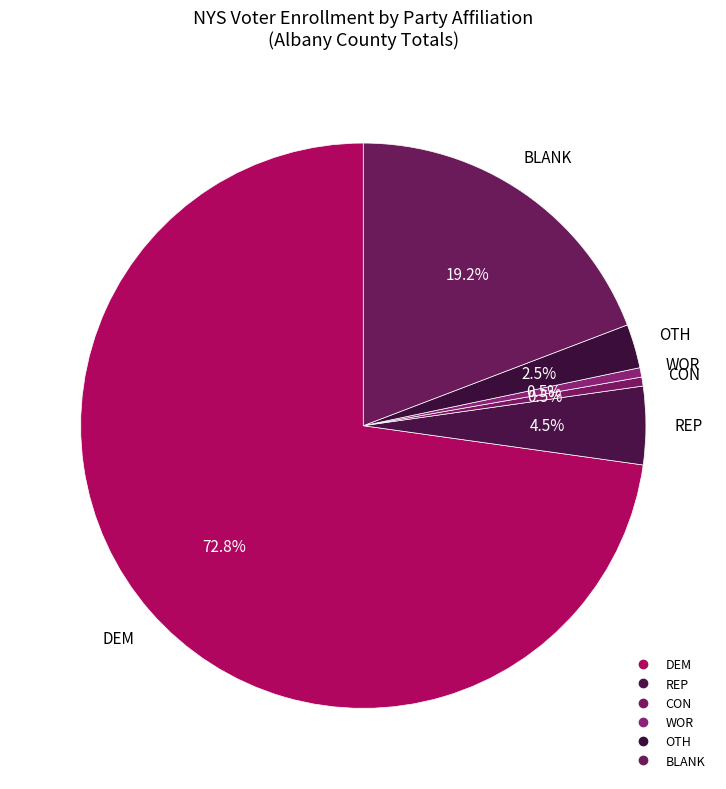

How many slices are in this pie chart?

6